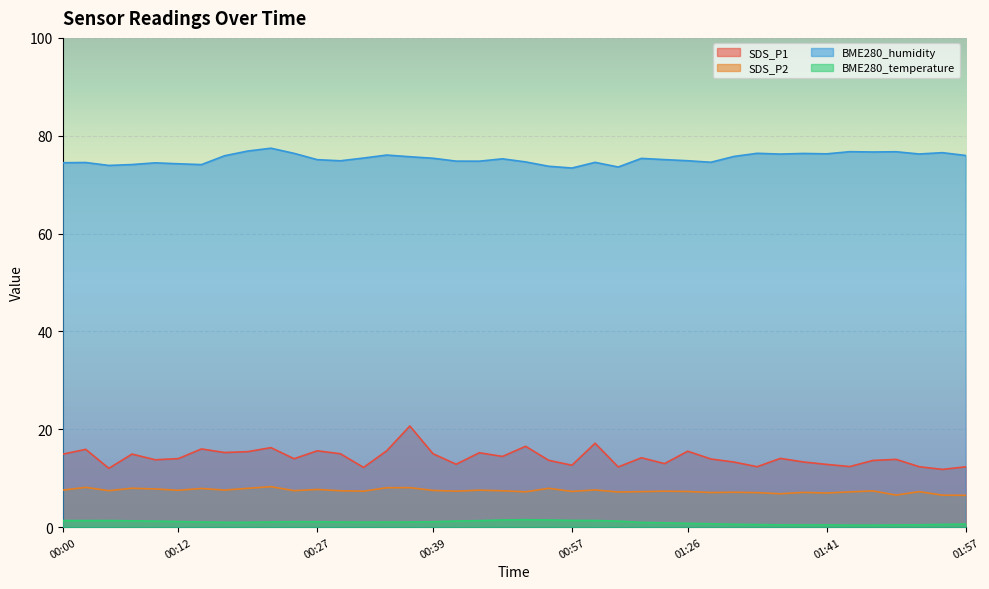

What is the spread (max minus min) of values at 00:57?

72.0